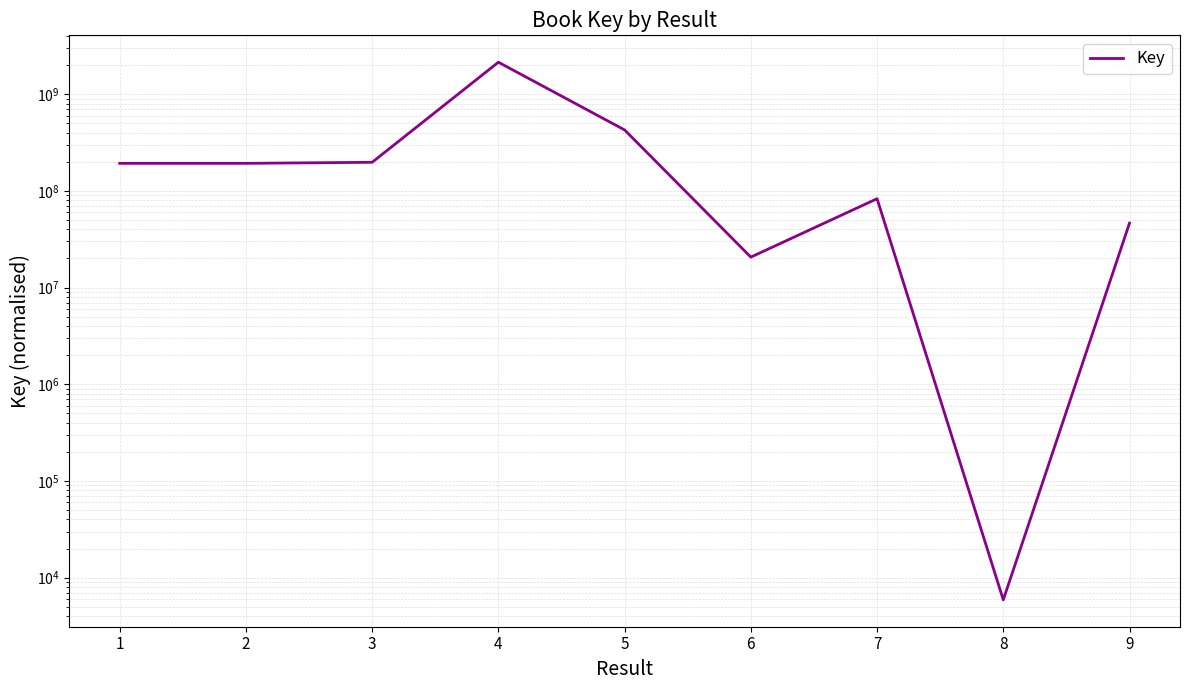

The value at 2 is 107665870. True or false?

False